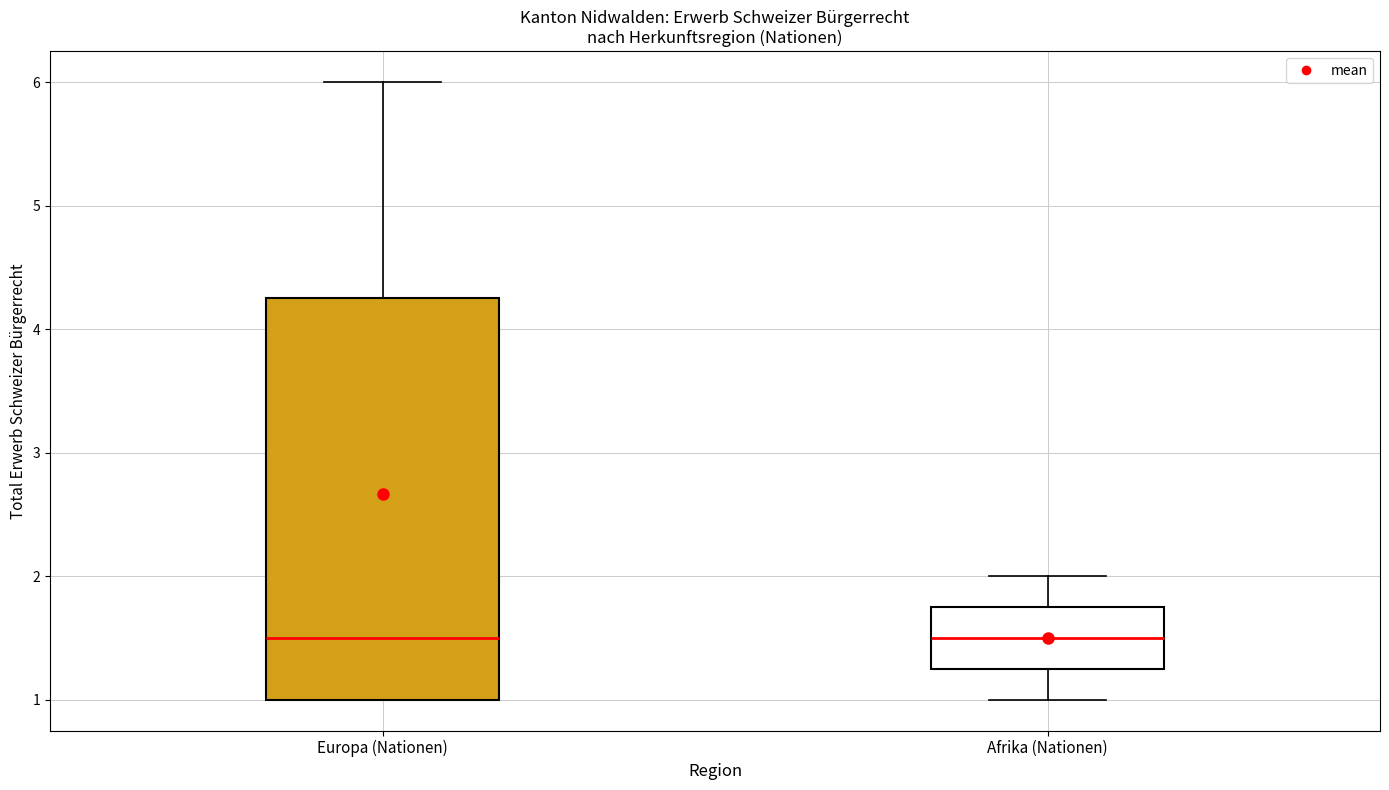

Reading left to right, transcribe this box plot: for each box, give where its median line is, the range the box spans, and where its two whiskers end, as read against the y-axis. The values are not printed on the chart, so give them approximately, as read against the axis.

Europa (Nationen): median 1.5, box 1.0 to 4.3, whiskers 1.0 to 6.0
Afrika (Nationen): median 1.5, box 1.3 to 1.8, whiskers 1.0 to 2.0